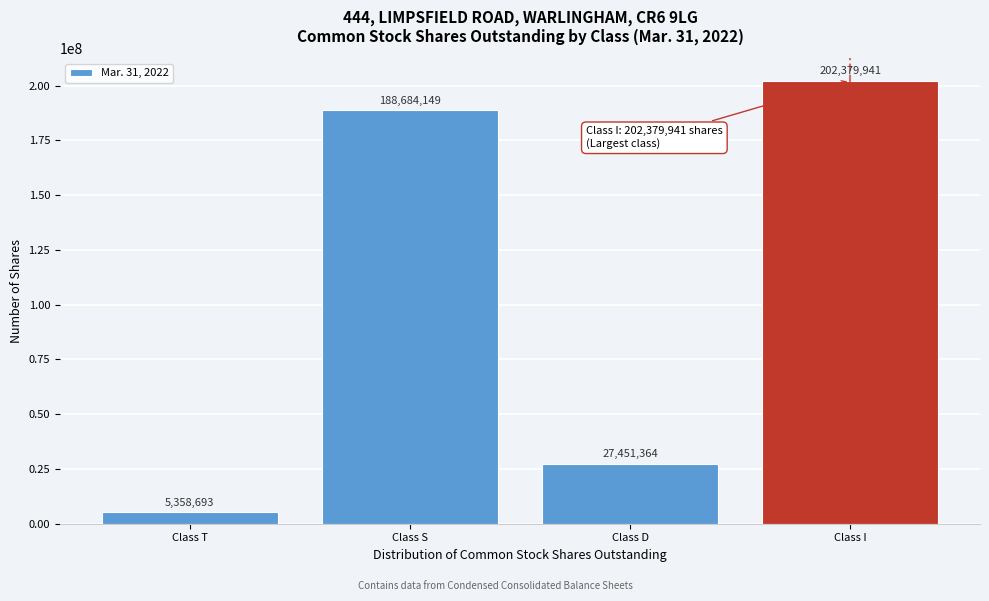

Reading left to right, extract all data points from this chart.

5358693	188684149	27451364	202379941